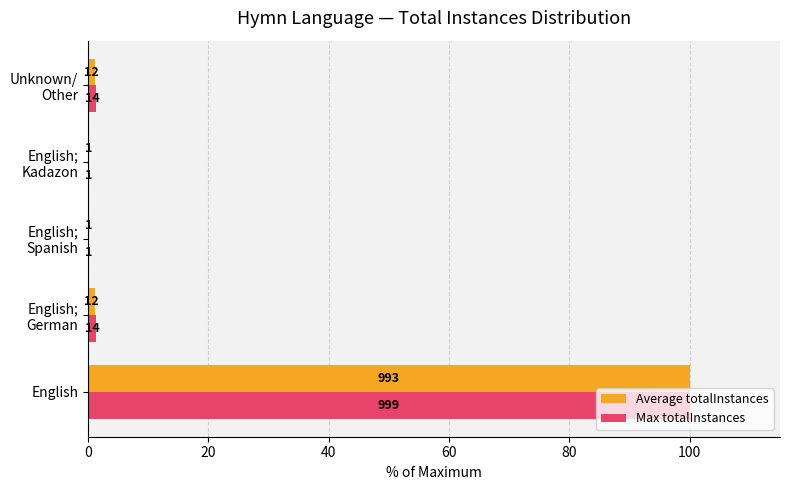

List the series in order of their peak value, lowest first.

Average totalInstances, Max totalInstances